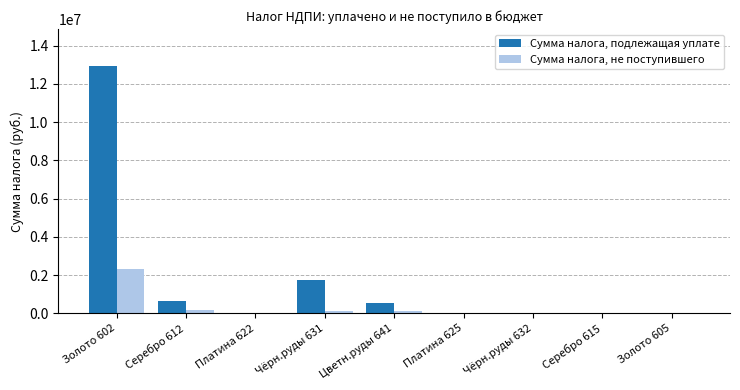

What is the maximum value for Сумма налога, подлежащая уплате?

12936798